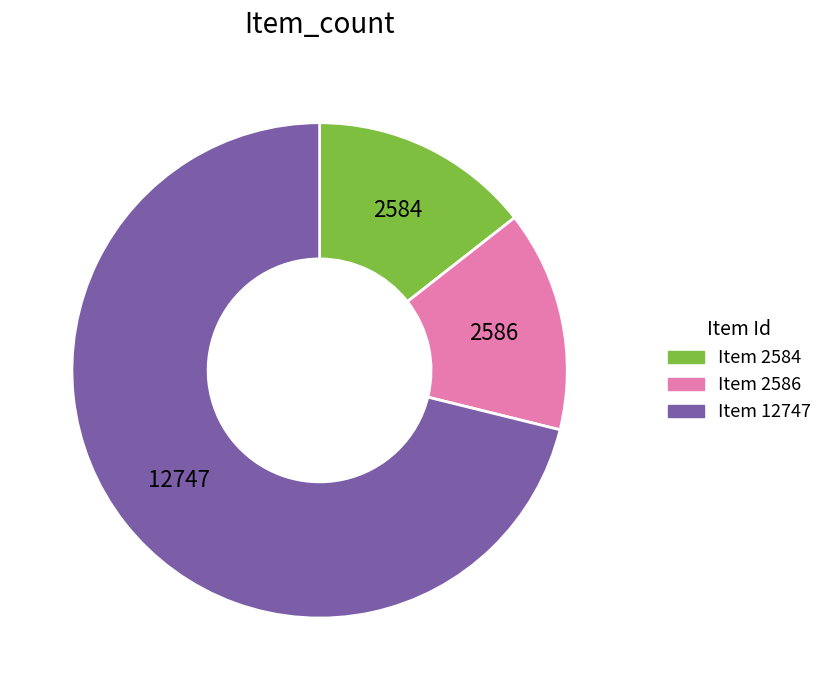

True or false: Item 2584 accounts for 23% of the total.

False